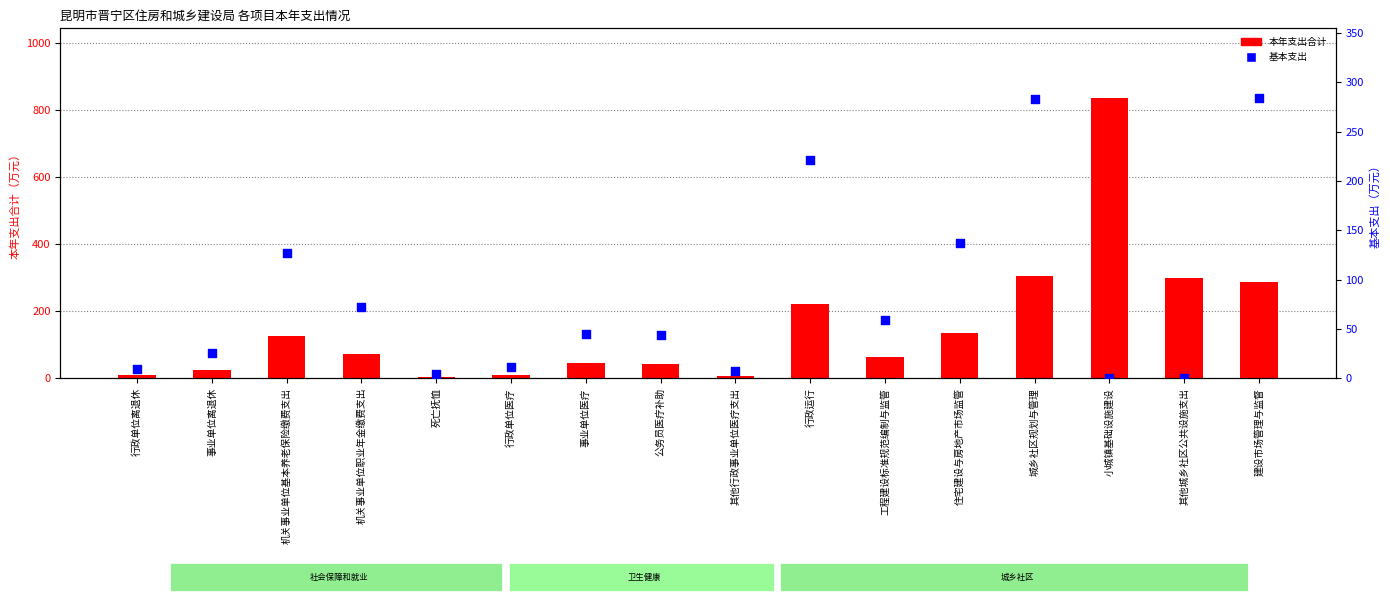

What are all the series names shown in the legend?

本年支出合计, 基本支出